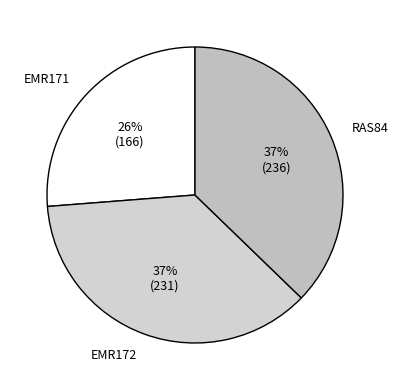

To the nearest percent, what is the difference between the largest and smallest slice percentages?

11%